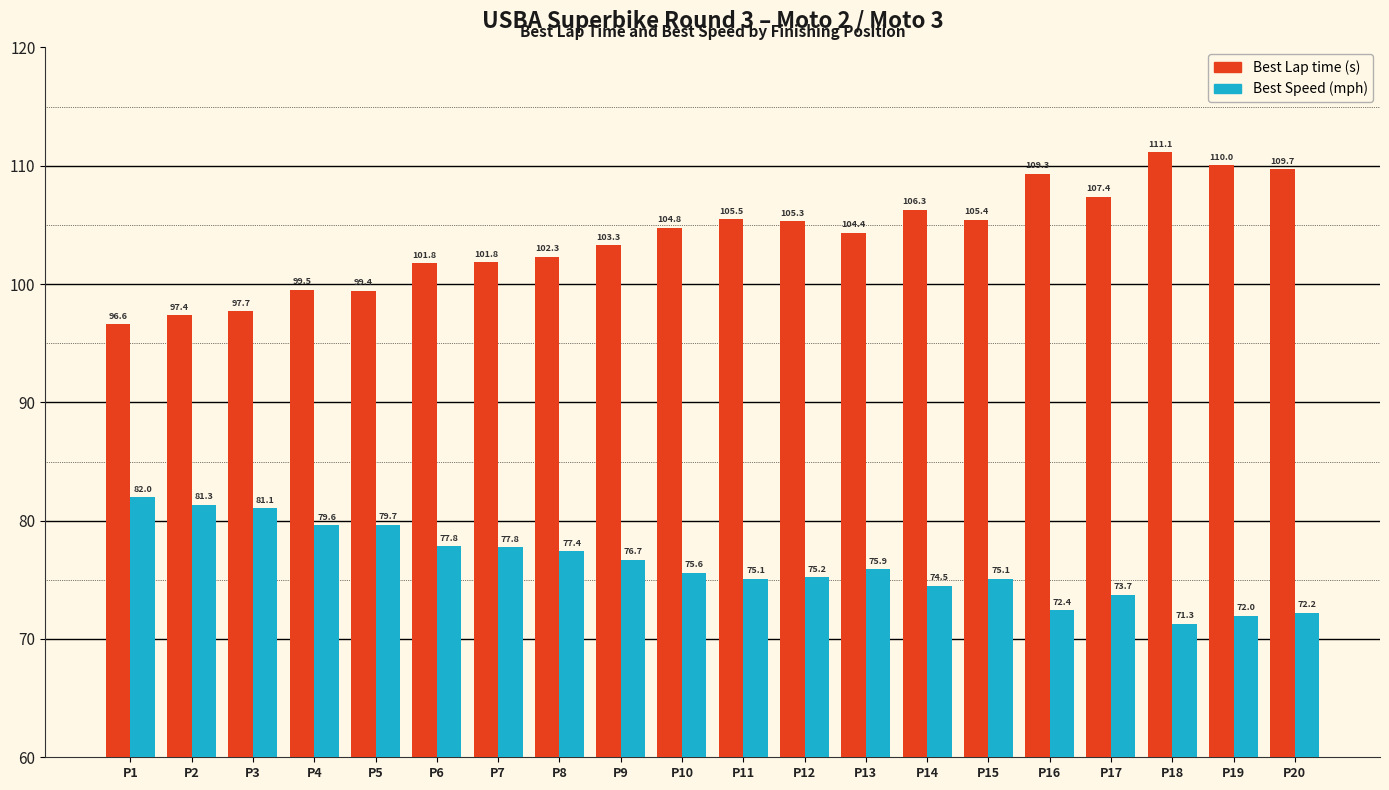

Is it true that Best Lap time (s) equals 152.6 at P6?

False